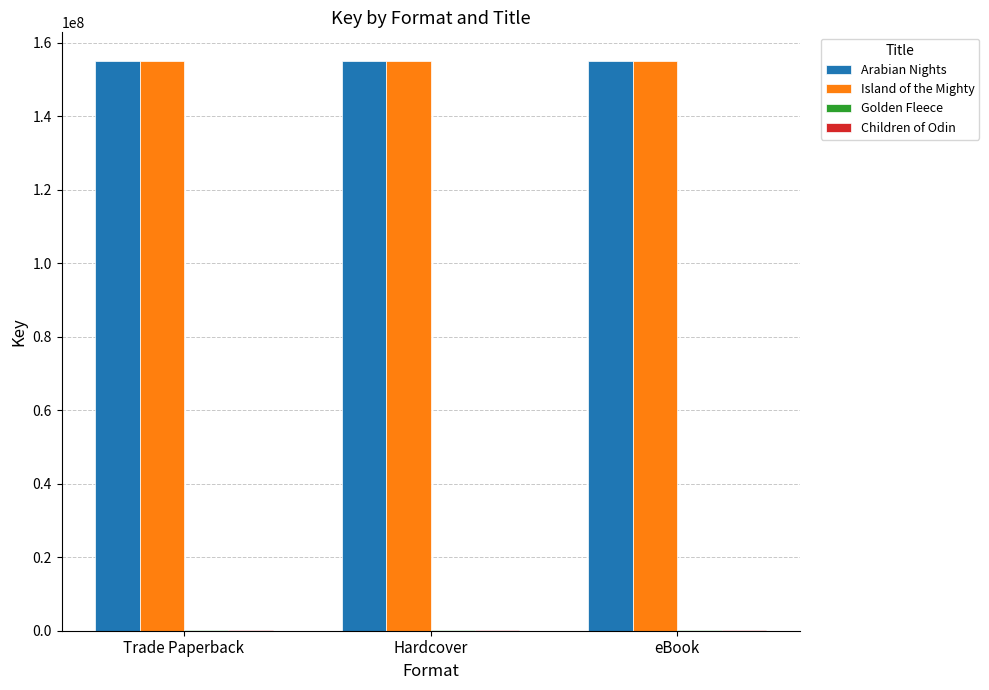

What is the greatest value displayed?

155128152